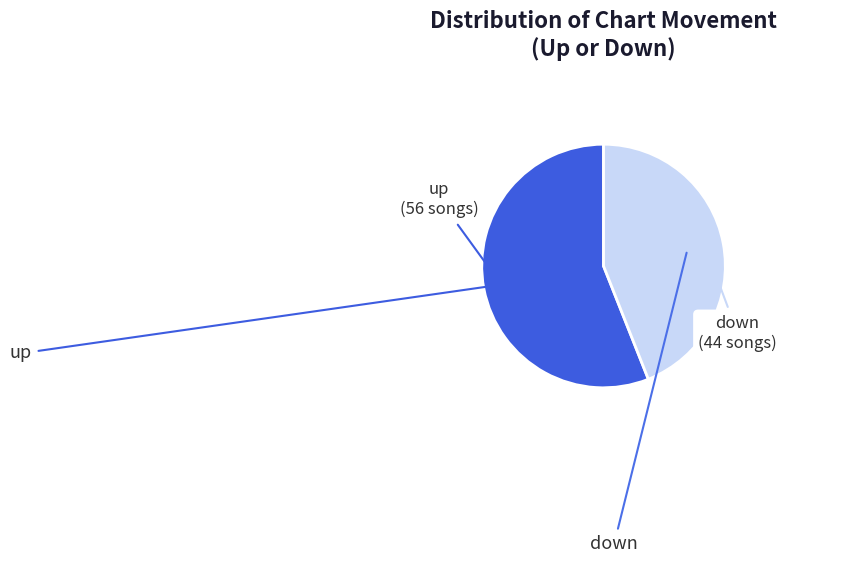

Which category has the biggest portion of the pie?

up